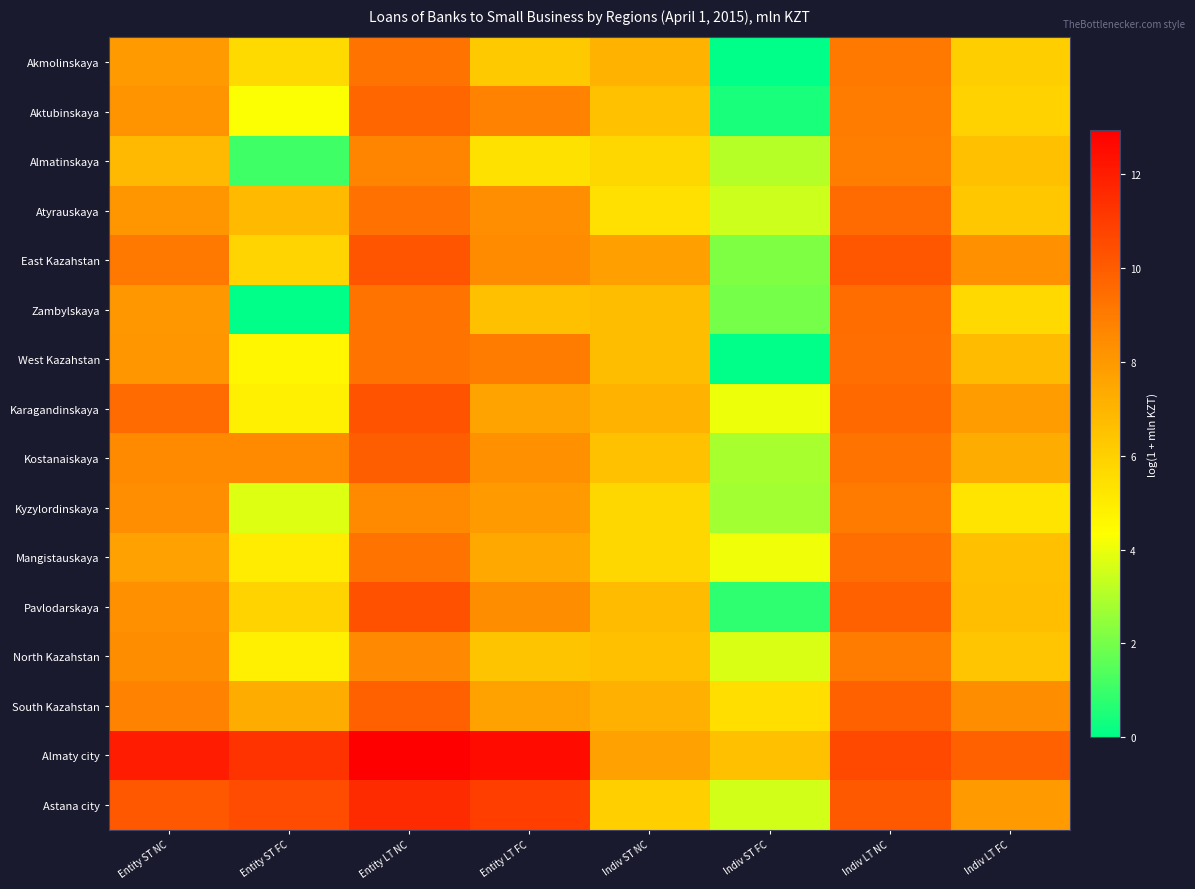

What is the spread (max minus min) of values at Indiv ST NC?

2.3